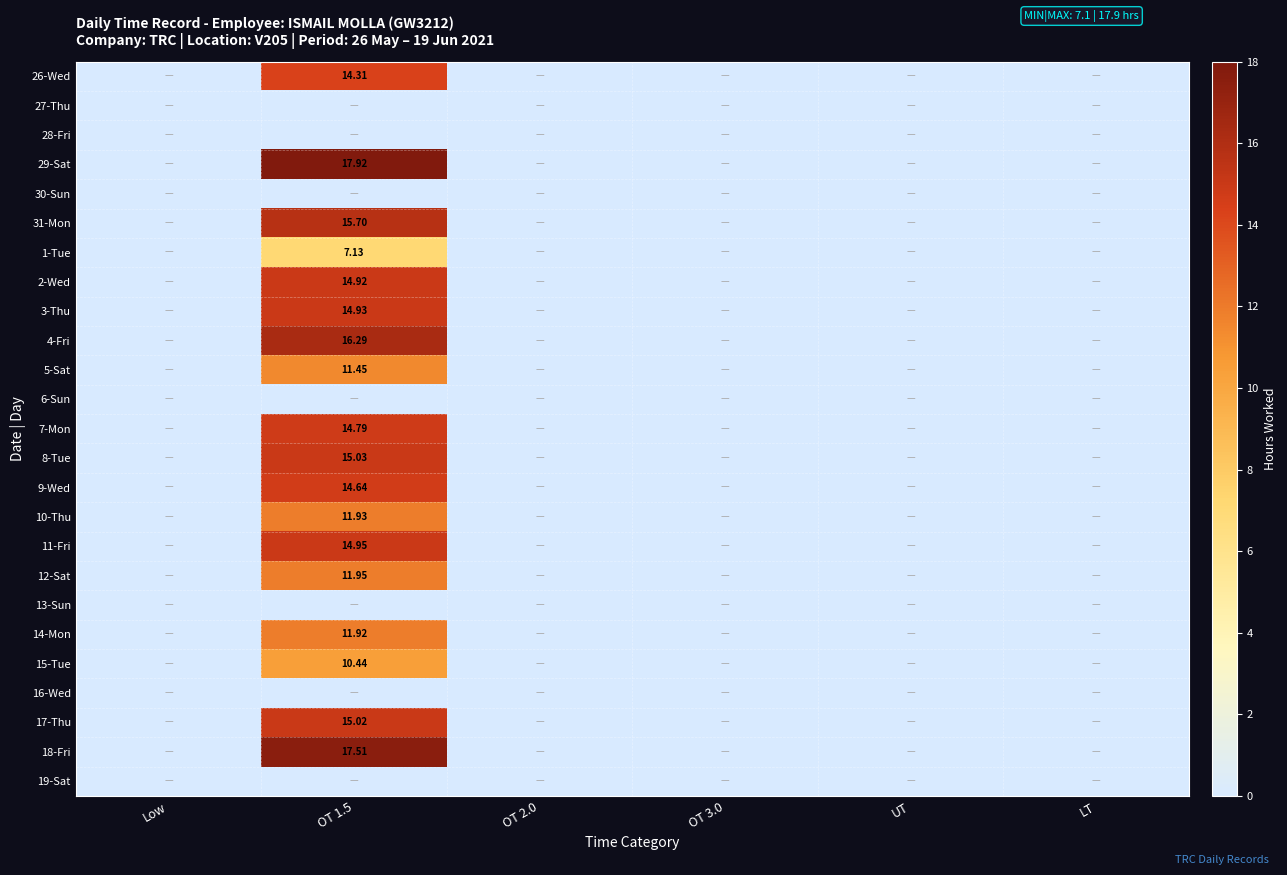

What is the total value across all series at OT 1.5?

250.8